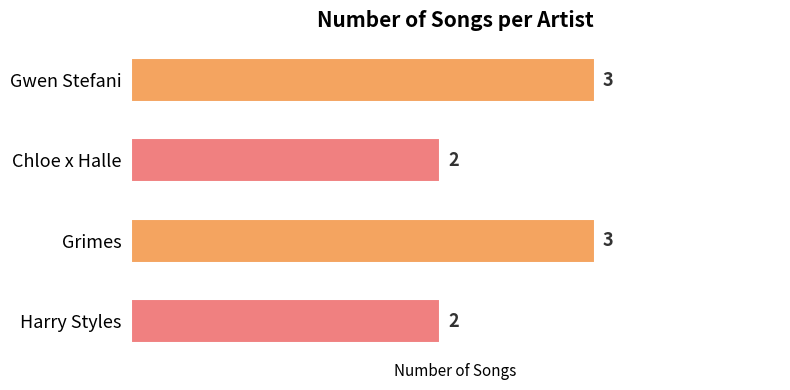

Reading top to bottom, extract all data points from this chart.

3	2	3	2